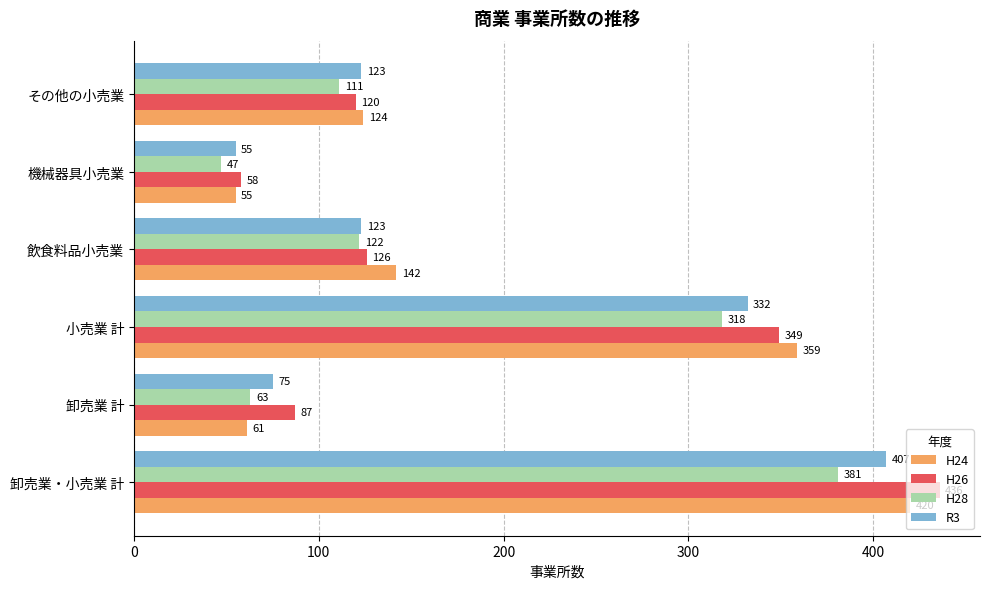

Which series changed the most between 飲食料品小売業 and その他の小売業?

H24